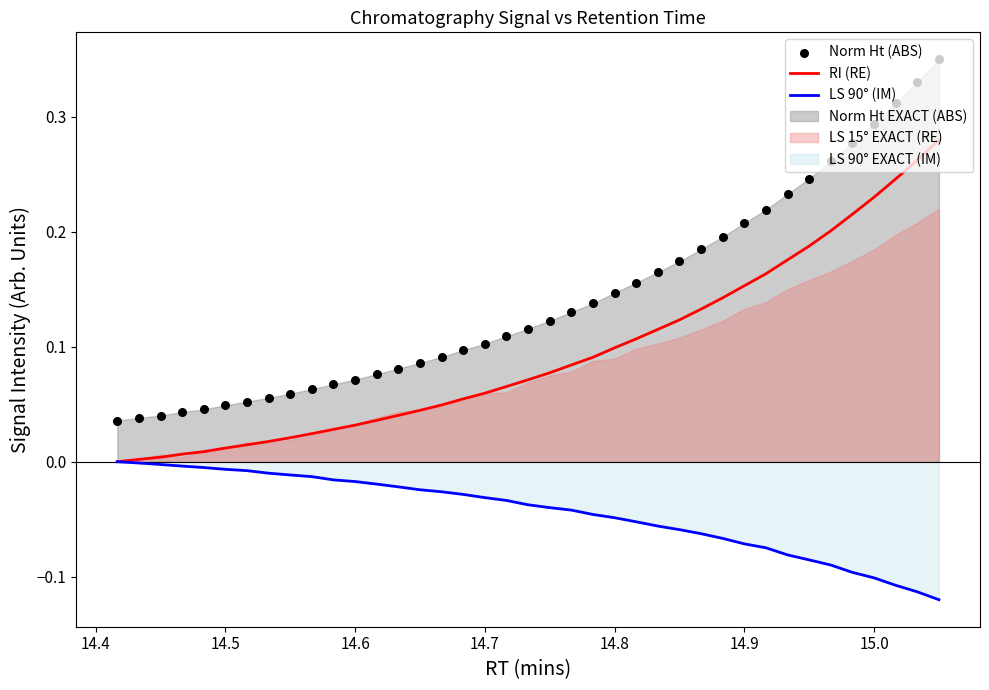

Which series has the largest total across all categories?

Norm Ht (ABS)